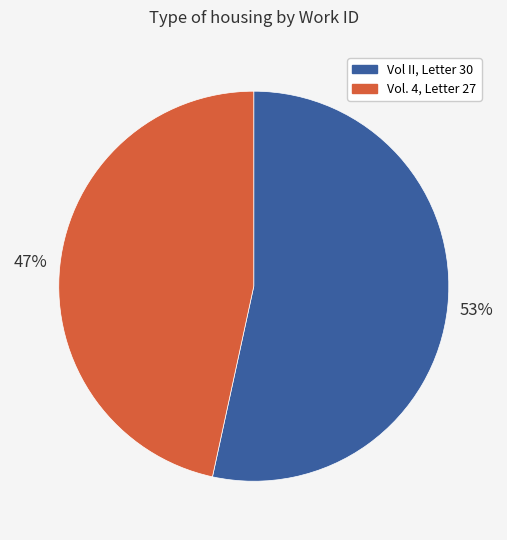

True or false: Vol. 4, Letter 27 accounts for 47% of the total.

True